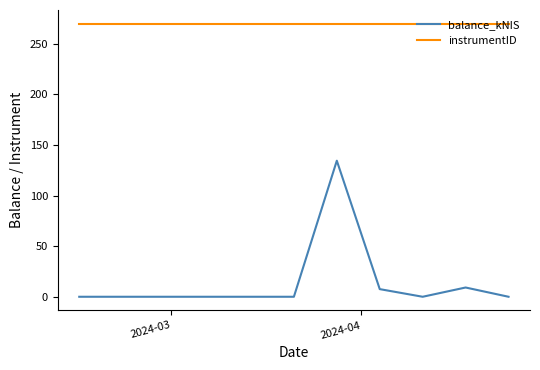

What is the greatest value displayed?

270.0